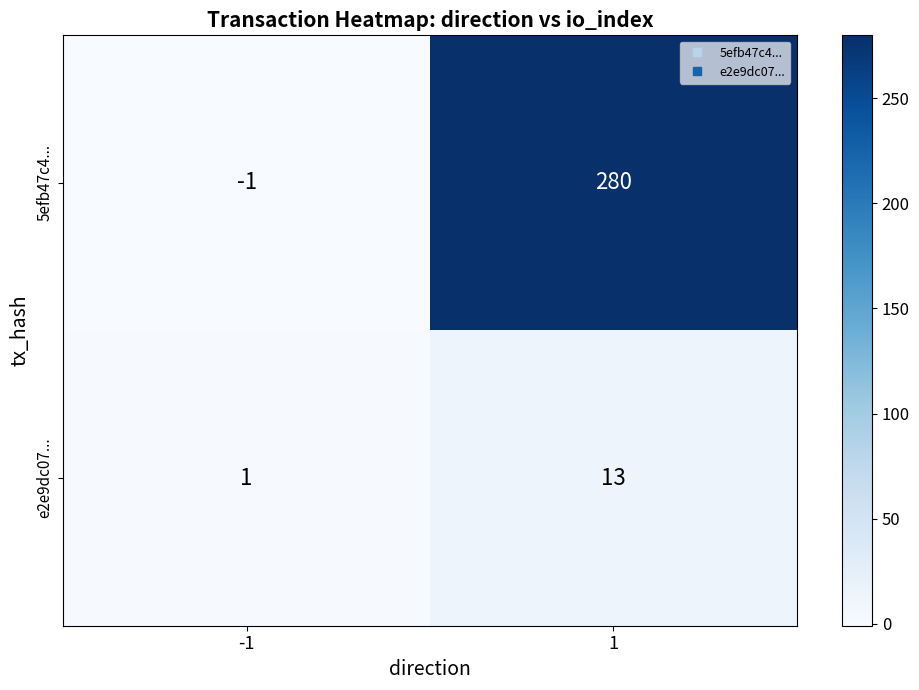

Reading left to right, list all the values displayed in this chart.

5efb47c4...: -1	280
e2e9dc07...: 1	13